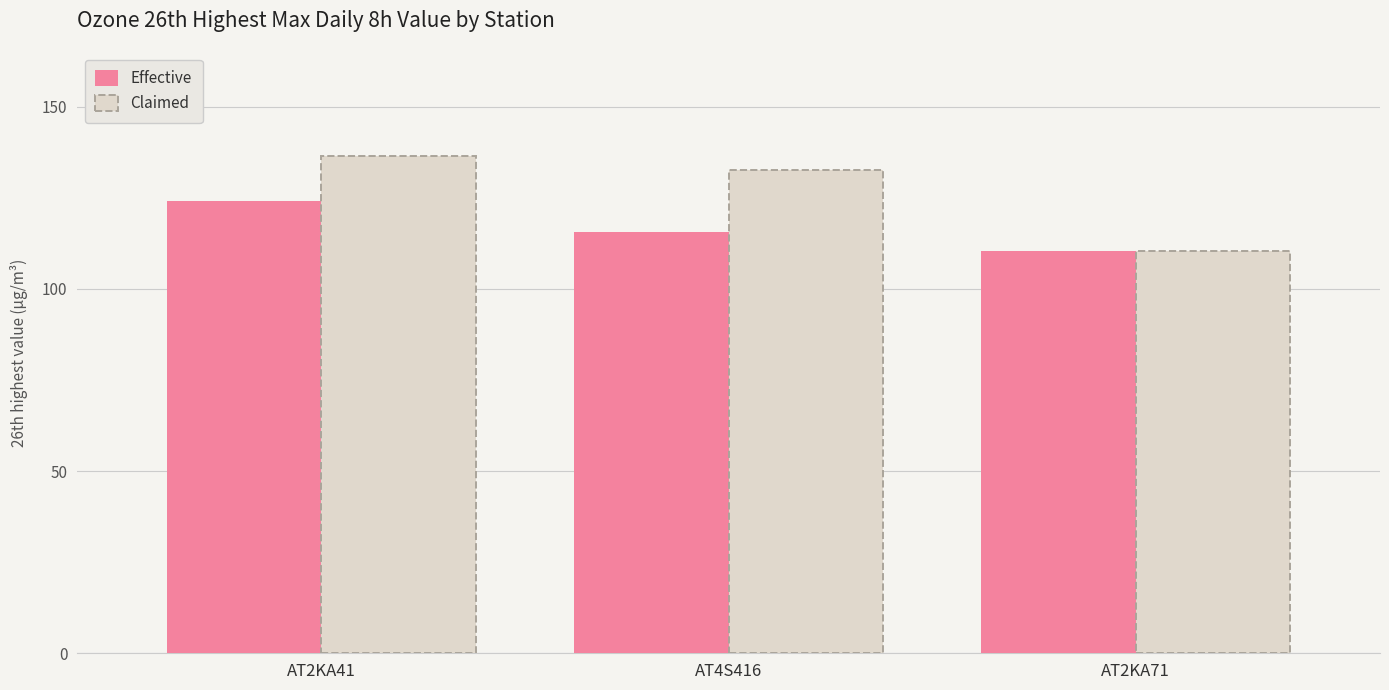

Does the chart contain stacked bars?

No